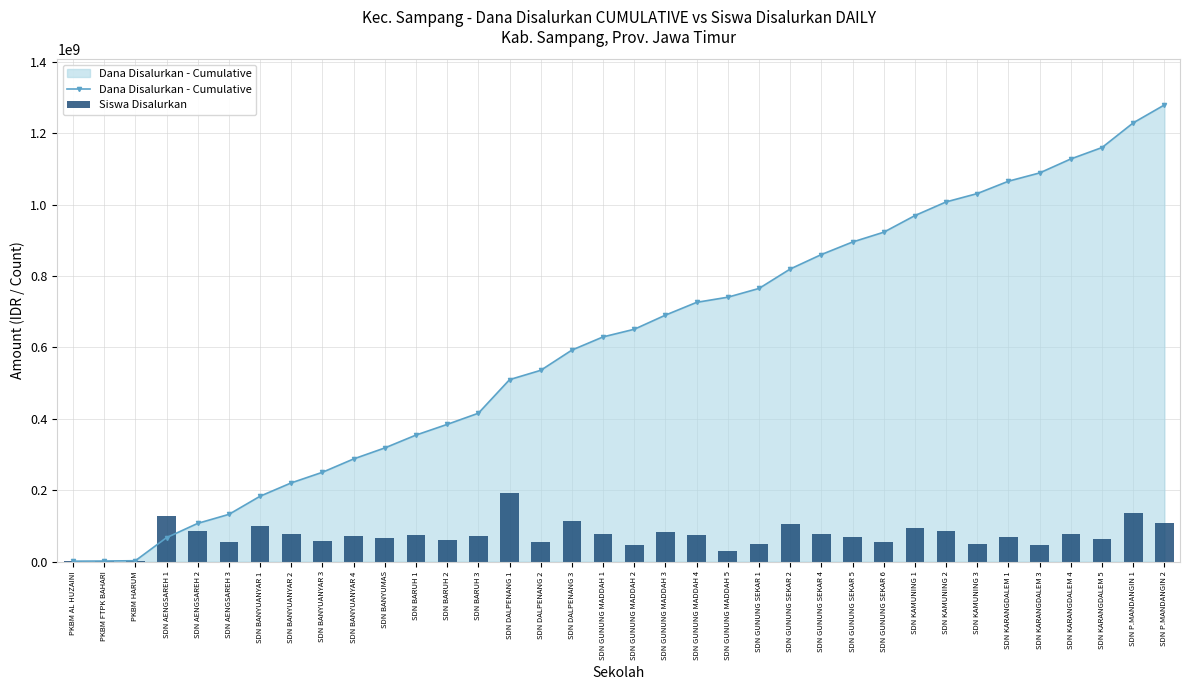

Does the chart contain any negative values?

No